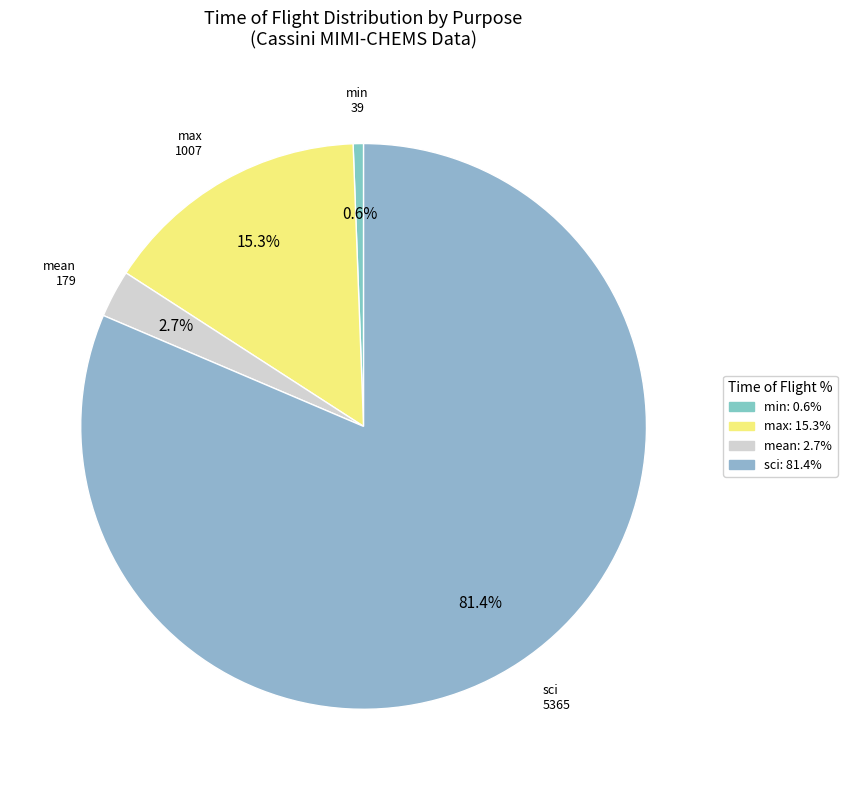

What is the largest slice in the pie chart?

sci